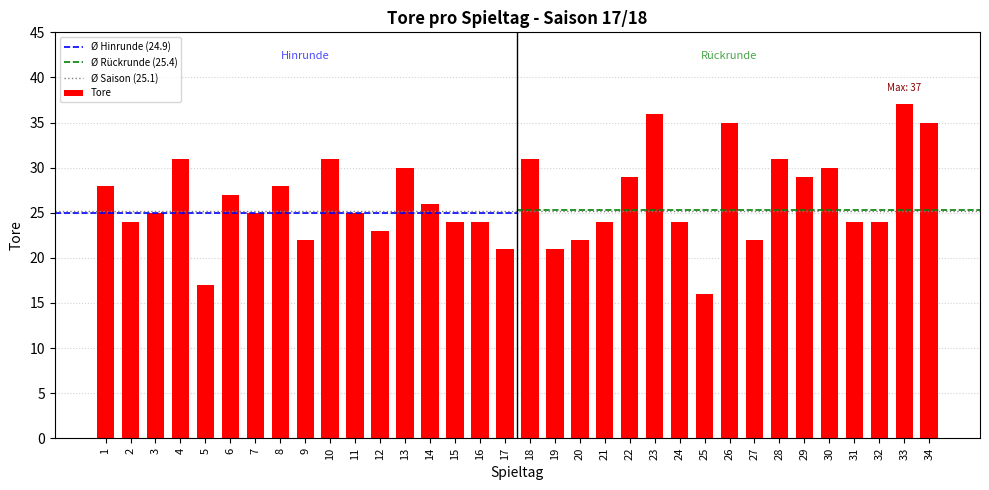

What is the greatest value displayed?

37